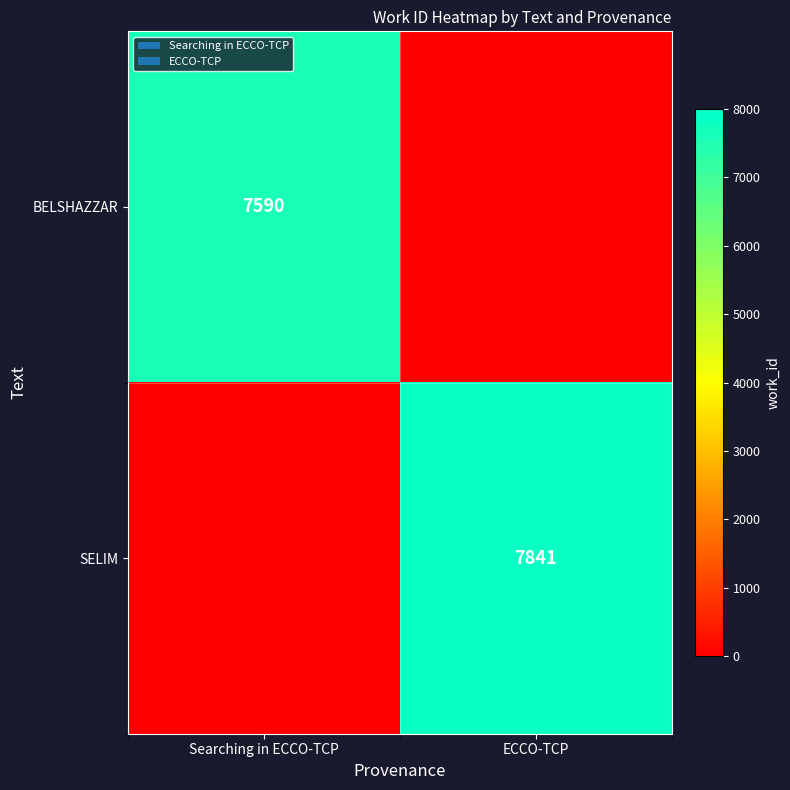

Is it true that BELSHAZZAR equals 11559 at Searching in ECCO-TCP?

False